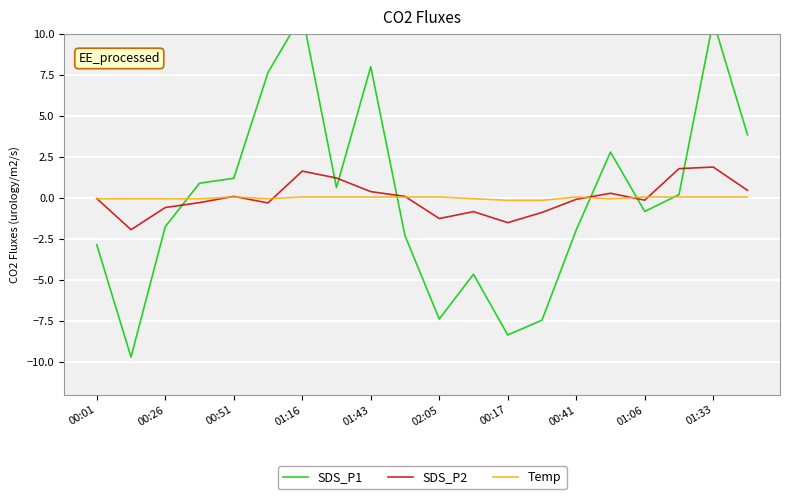

How many values in SDS_P2 are below zero?

11